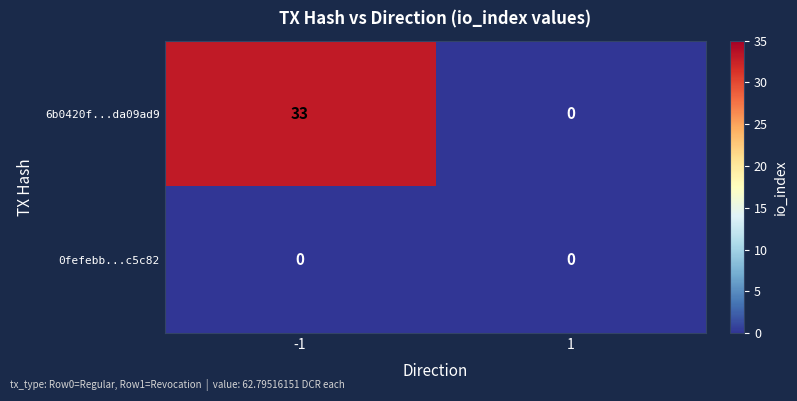

Rank the series at -1 from lowest to highest value.

0fefebb...c5c82, 6b0420f...da09ad9